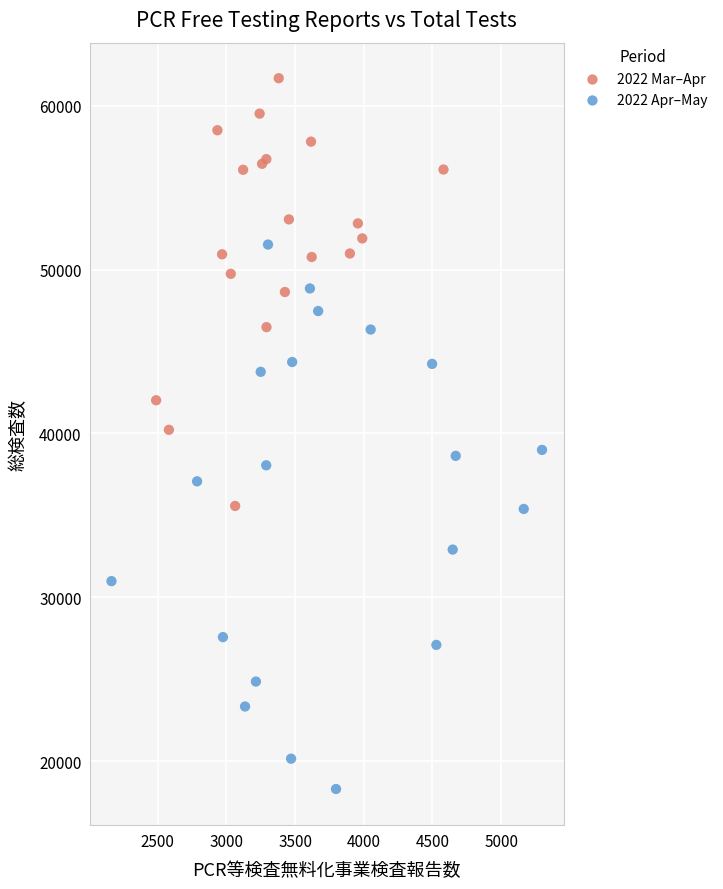

Which series contains the highest Y value?

2022 Mar–Apr